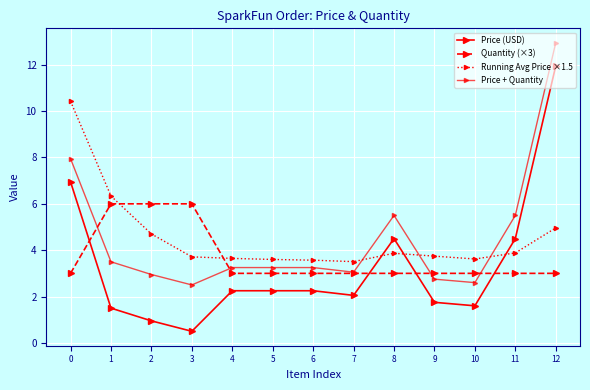

How many data points does each series have?

13